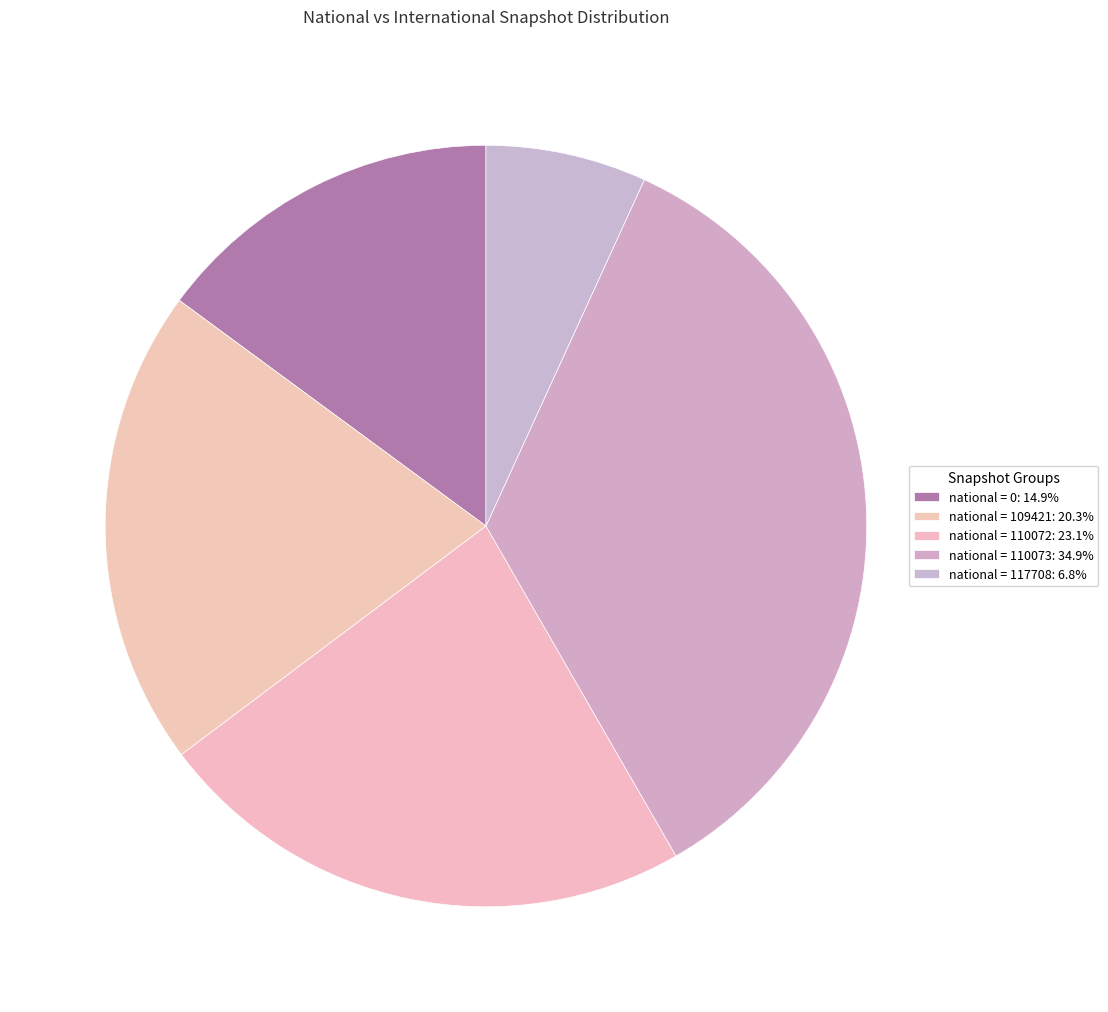

How many segments does this pie chart have?

5